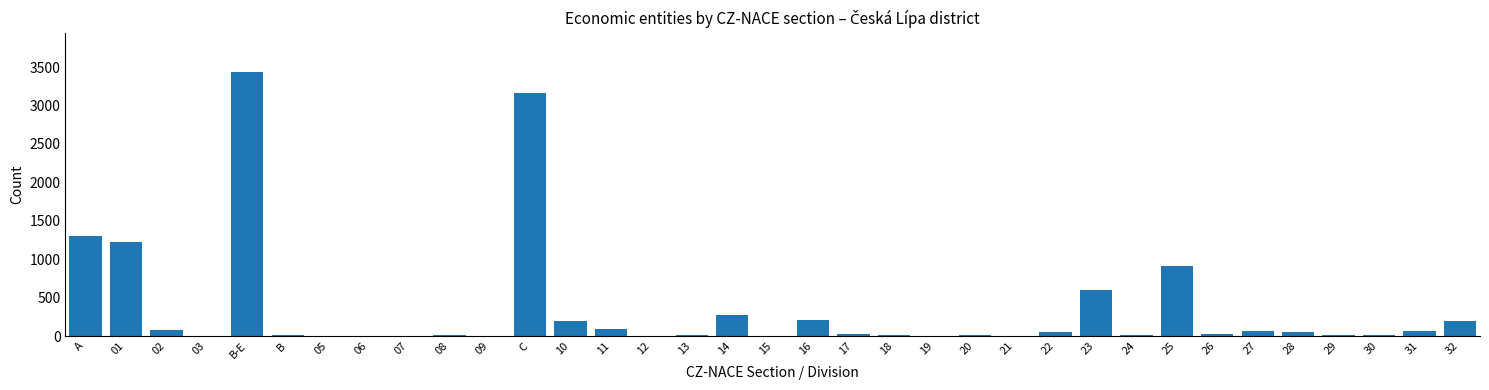

Is it true that the value at 10 is 191?

True